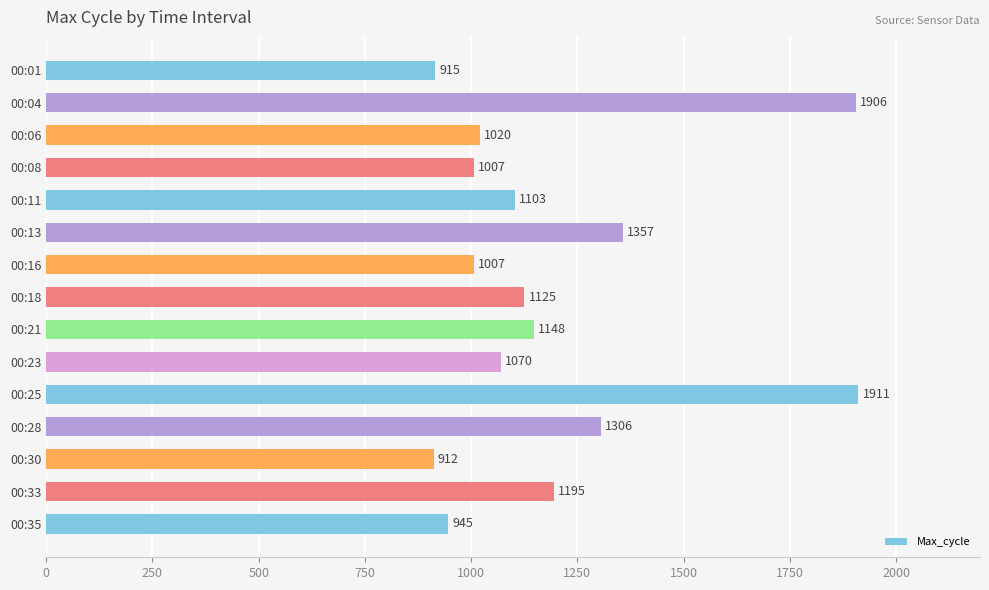

True or false: the data shows 2052 at 00:28.

False